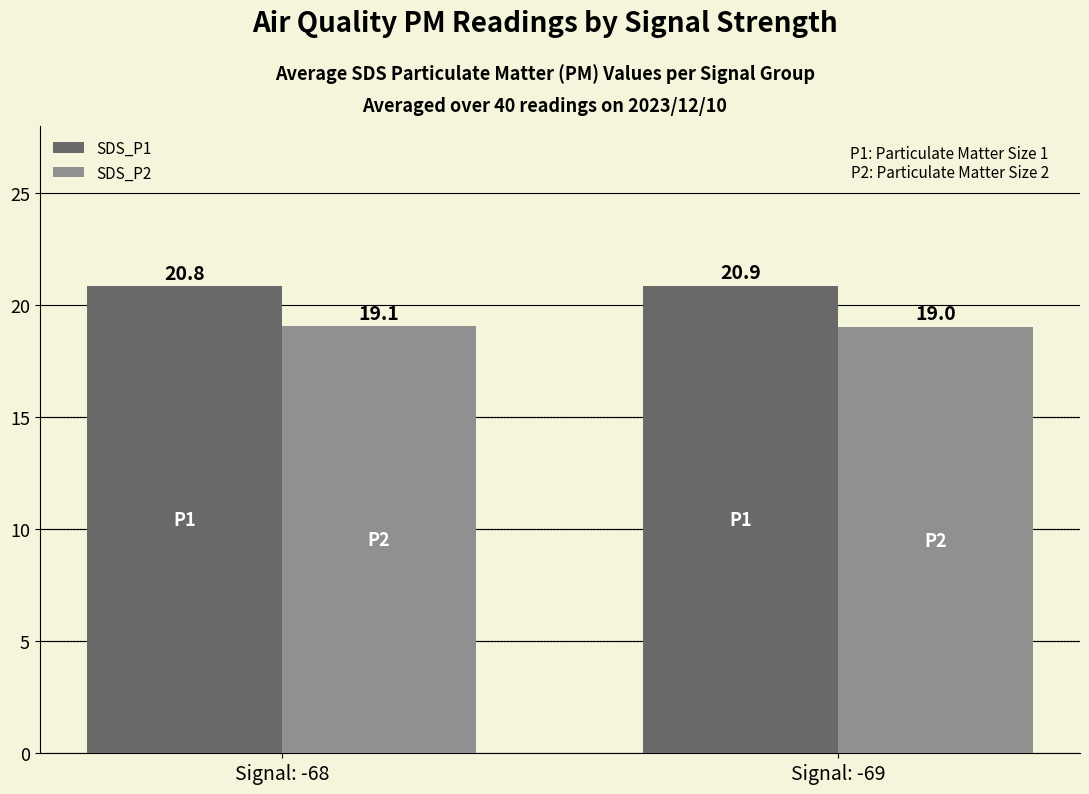

List the series in order of their peak value, lowest first.

SDS_P2, SDS_P1